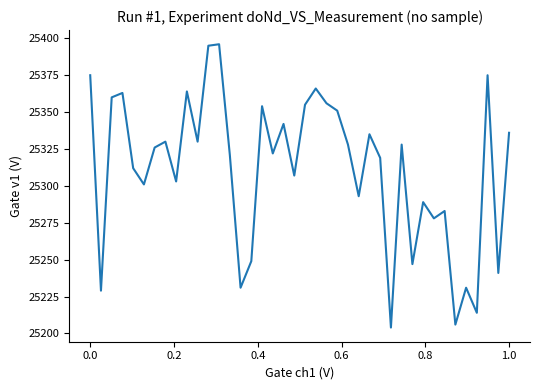

What is the greatest value displayed?

25396